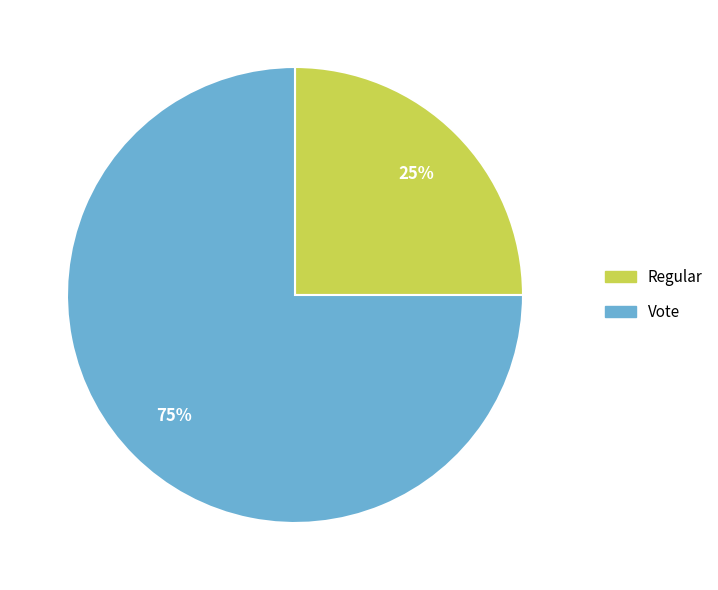

Is it true that Vote is 99% of the pie?

False